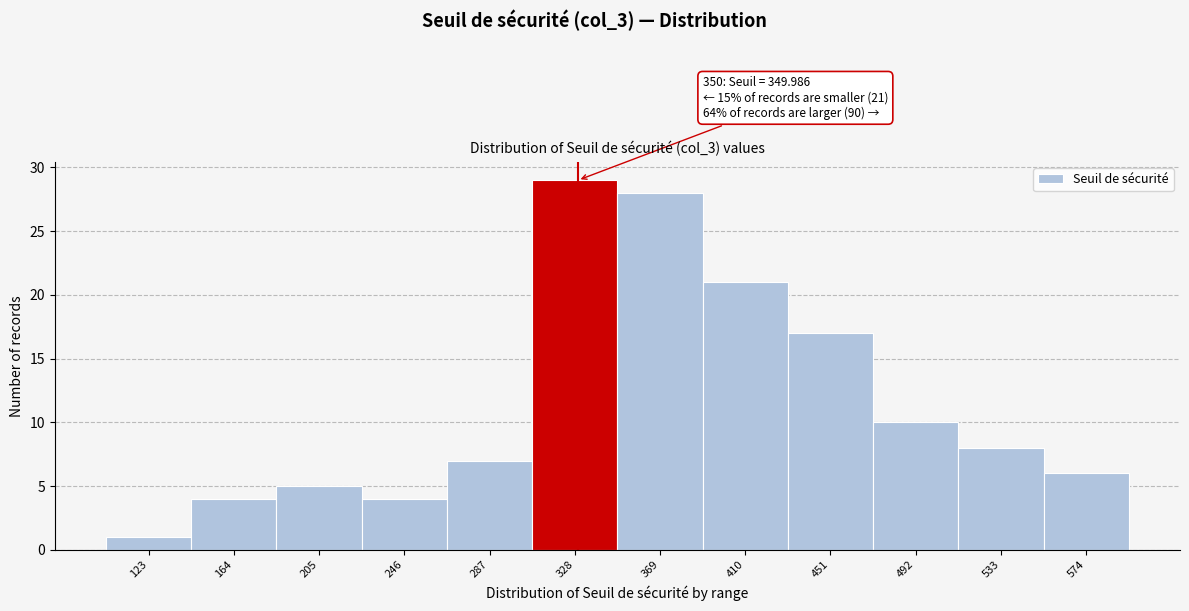

Reading right to left, extract all data points from this chart.

6	8	10	17	21	28	29	7	4	5	4	1